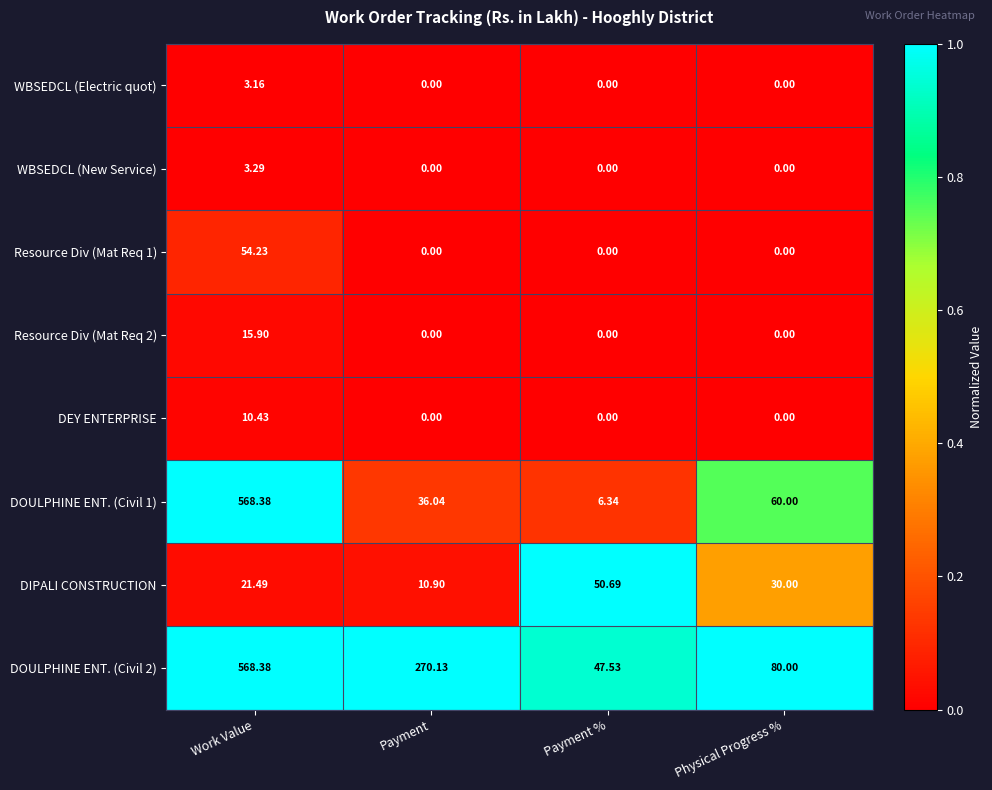

At how many categories does at least one series exceed 0?

4